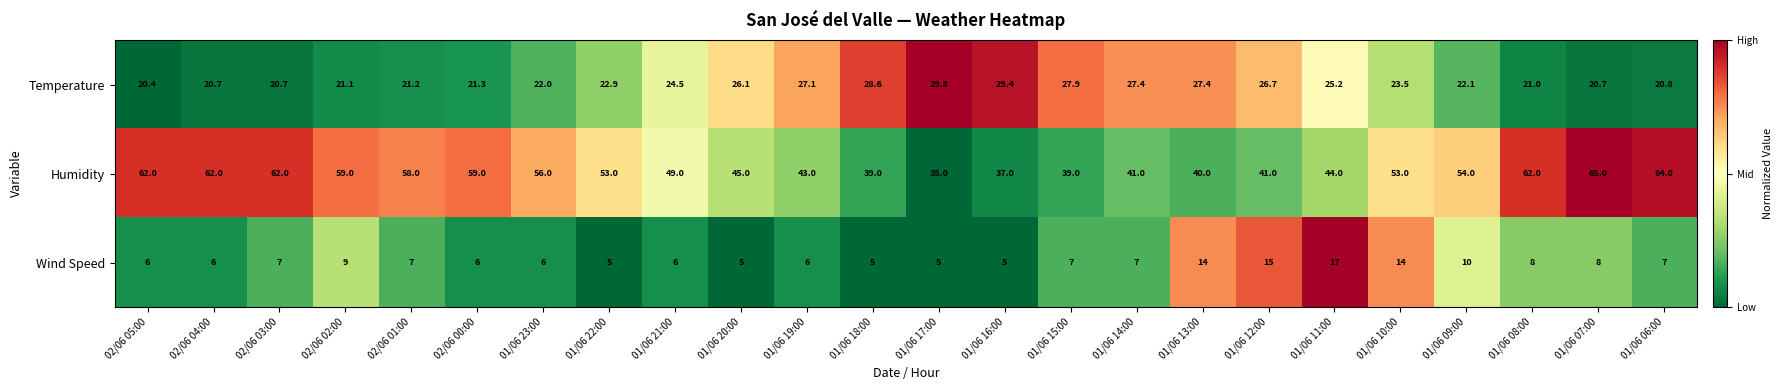

What is the difference between the highest and lowest values at 02/06 03:00?

55.0